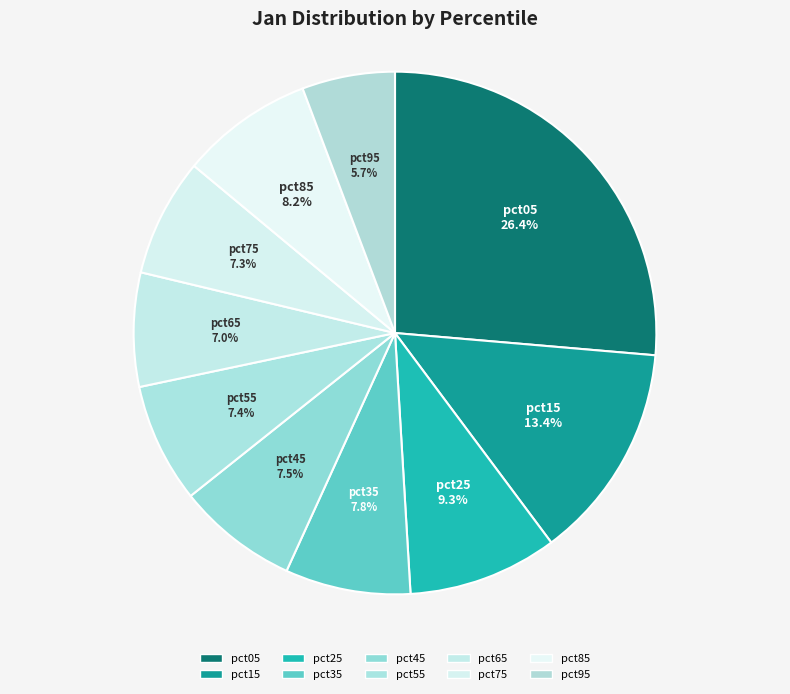

How many segments does this pie chart have?

10